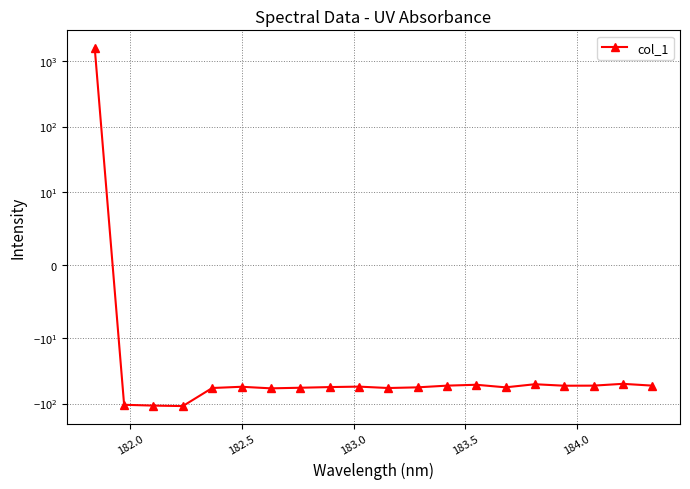

How many values are below zero?

19